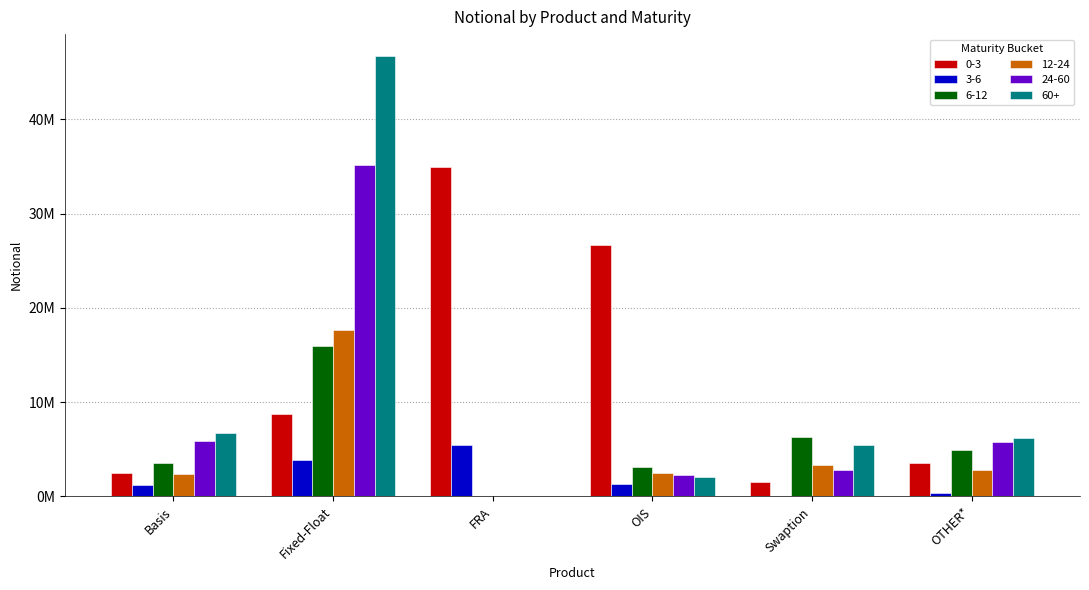

What are all the series names shown in the legend?

0-3, 3-6, 6-12, 12-24, 24-60, 60+